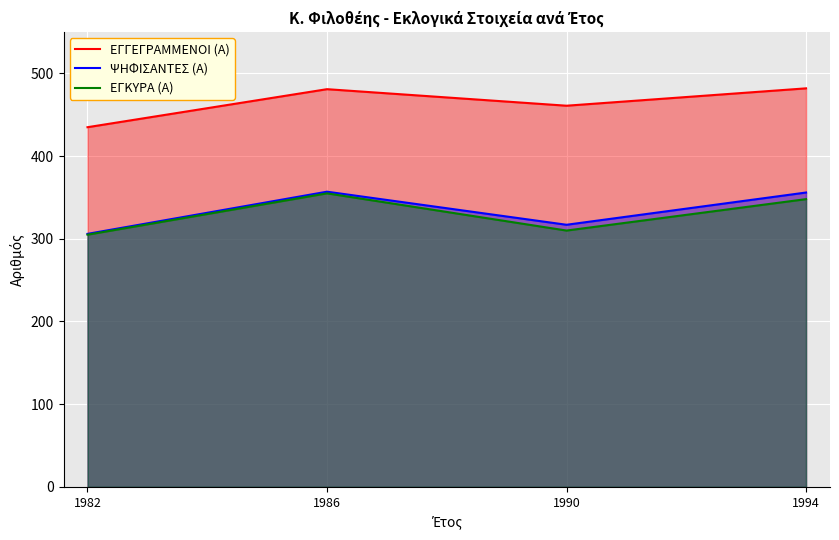

What is the value of the ΕΓΓΕΓΡΑΜΜΕΝΟΙ (Α) point at the 3rd from the left?

461